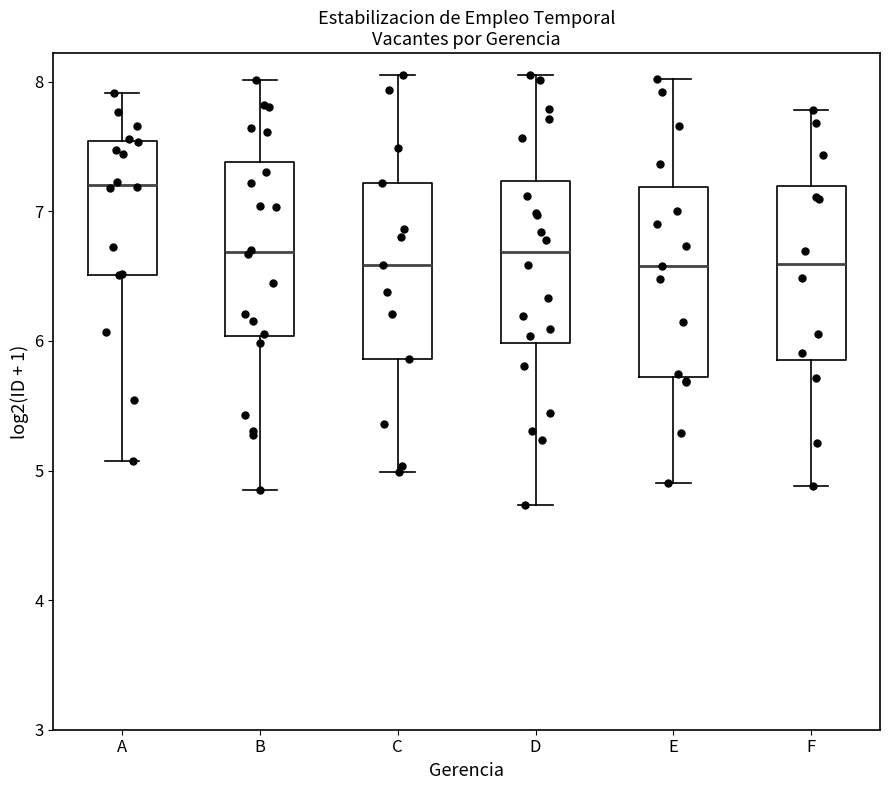

Reading left to right, read every box against the y-axis: the position of its median line, the range the box covers, and the ends of its whiskers. The values are not printed on the chart, so give them approximately, as read against the axis.

A: median 7.2, box 6.5 to 7.5, whiskers 5.1 to 7.9
B: median 6.7, box 6.0 to 7.4, whiskers 4.8 to 8.0
C: median 6.6, box 5.9 to 7.2, whiskers 5.0 to 8.1
D: median 6.7, box 6.0 to 7.2, whiskers 4.7 to 8.1
E: median 6.6, box 5.7 to 7.2, whiskers 4.9 to 8.0
F: median 6.6, box 5.9 to 7.2, whiskers 4.9 to 7.8